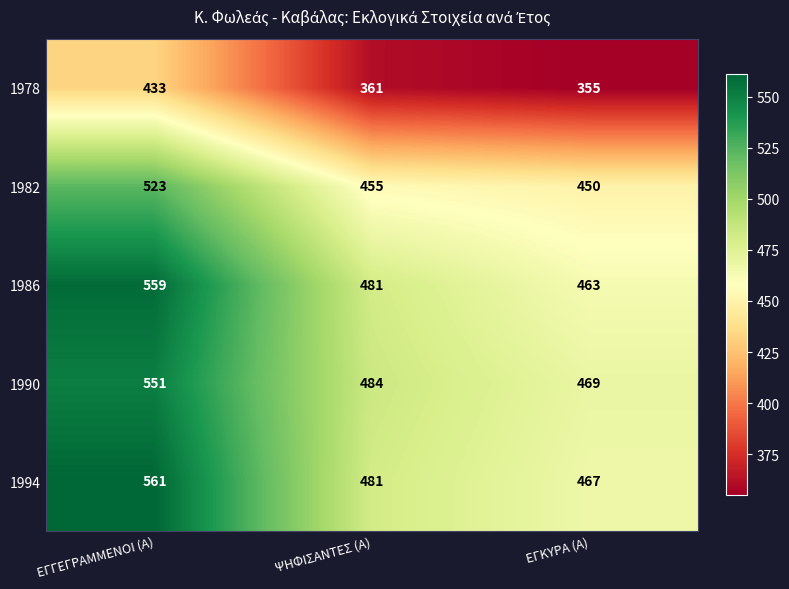

At which category does the chart reach its minimum across all series?

ΕΓΚΥΡΑ (Α)